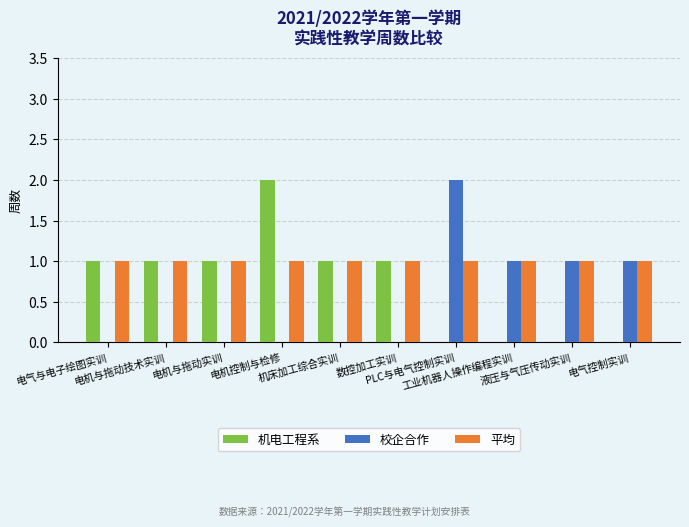

What is the average value of the 机电工程系 series?

1